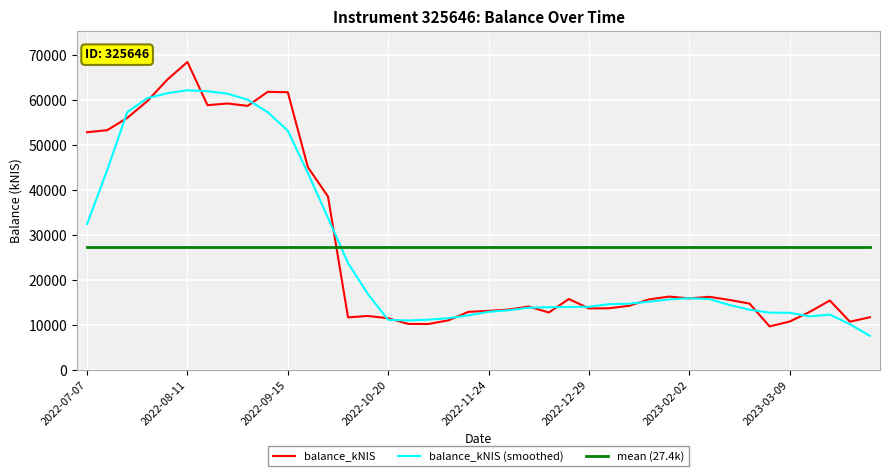

True or false: balance_kNIS and mean (27.4k) cross at least once.

True